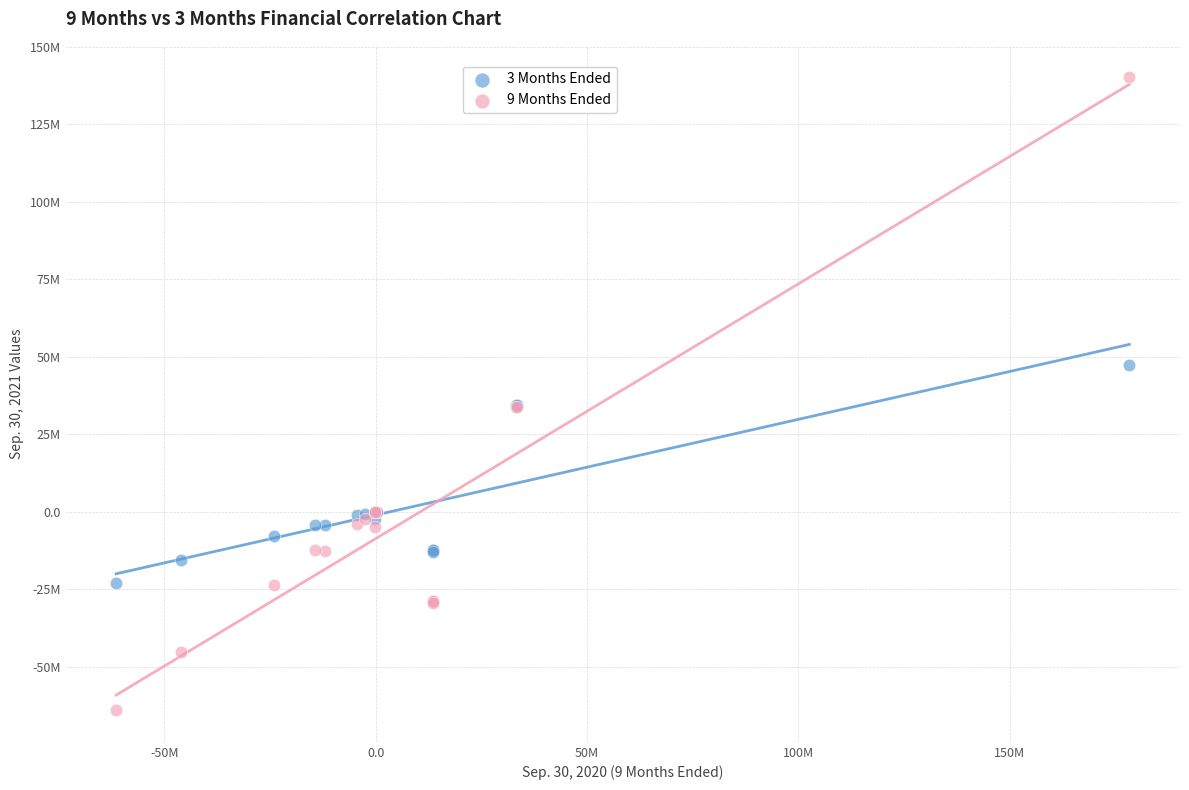

What are all the series names shown in the legend?

3 Months Ended, 9 Months Ended